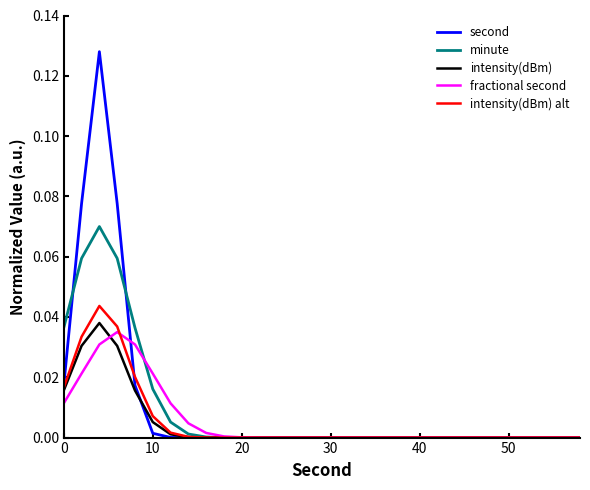

Which series has the largest range (max minus min)?

second